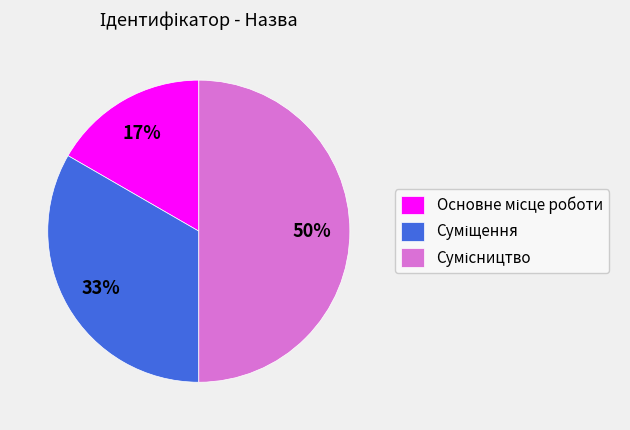

To the nearest percent, what is the average slice percentage?

33%